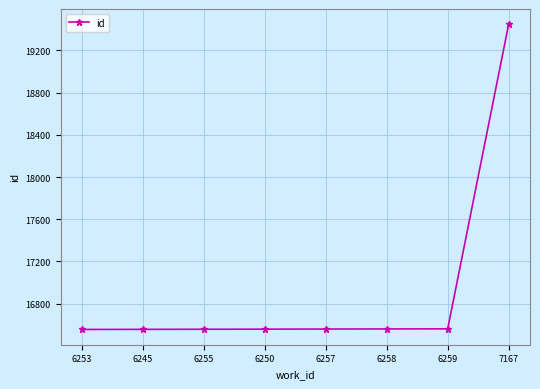

Approximately how many times larger is the value at 6259 compared to 6245?

1.0